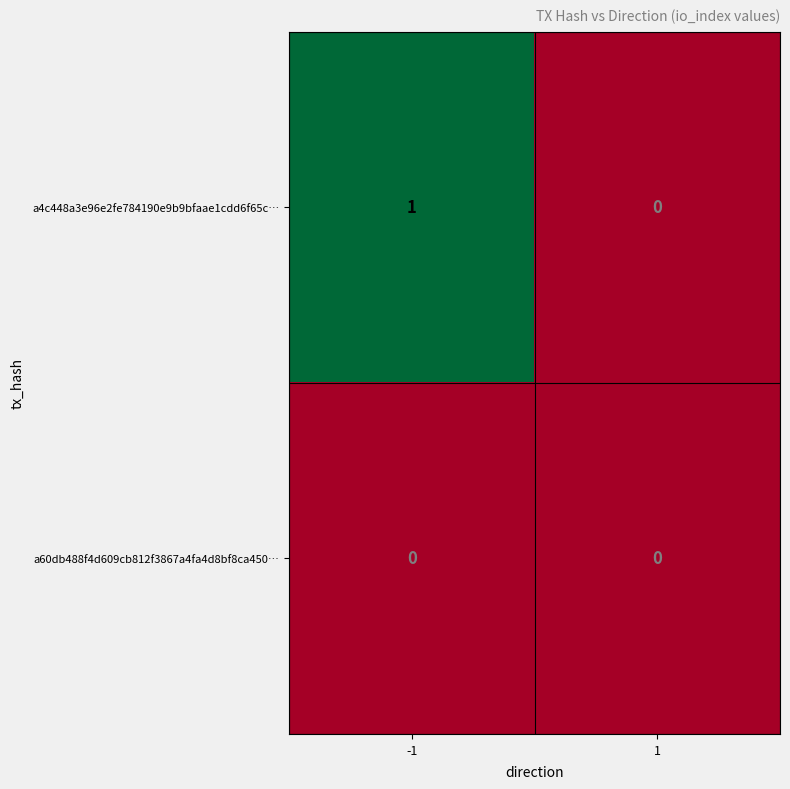

True or false: a60db488f4d609cb812f3867a4fa4d8bf8ca450… has a value of 0 at -1.

True